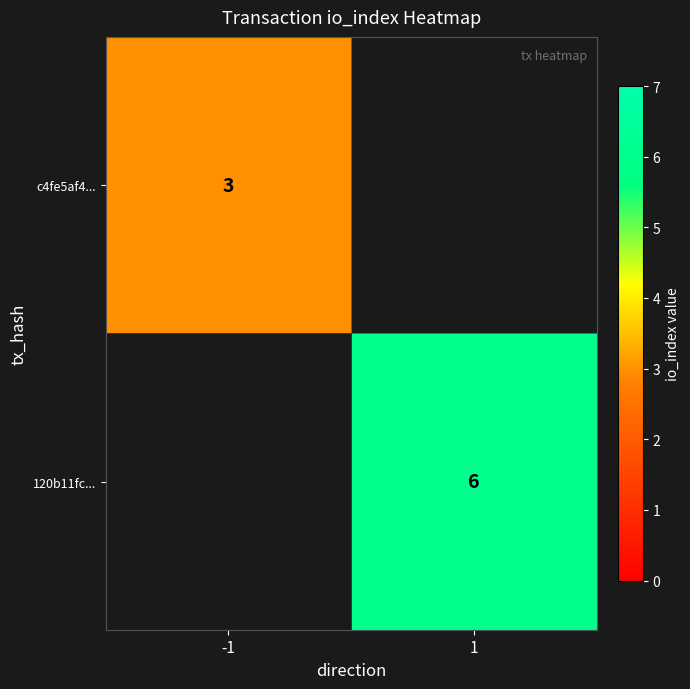

Is the value of c4fe5af4... at -1 greater than the value of 120b11fc... at 1?

No